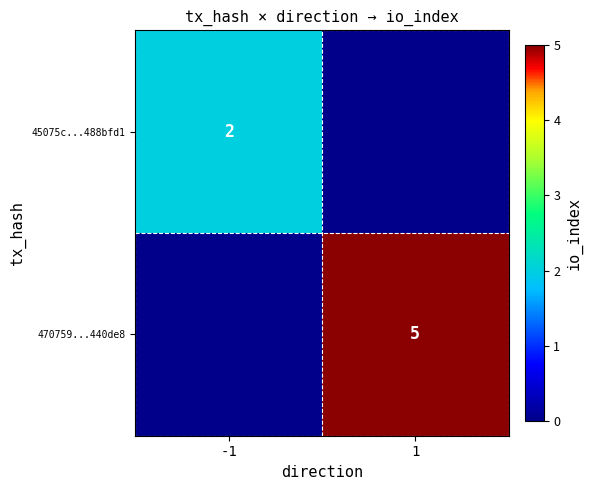

What is the difference between the highest and lowest values at 1?

5